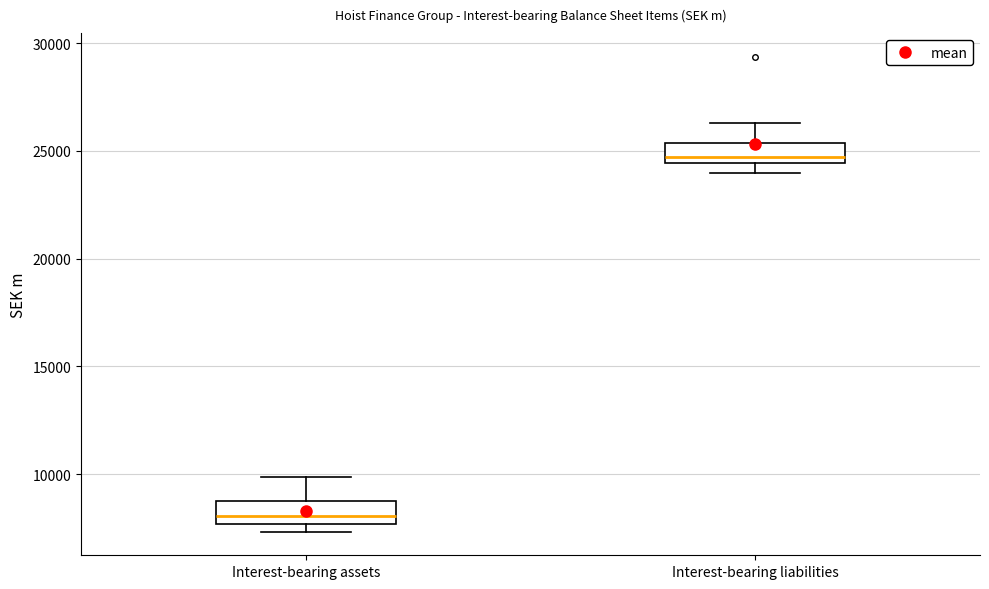

Reading left to right, read every box against the y-axis: the position of its median line, the range the box covers, and the ends of its whiskers. The values are not printed on the chart, so give them approximately, as read against the axis.

Interest-bearing assets: median 8000, box 7500 to 9000, whiskers 7500 (just below the box's lower edge) to 10000
Interest-bearing liabilities: median 24500 (just above the box's lower edge), box 24500 to 25500, whiskers 24000 to 26500